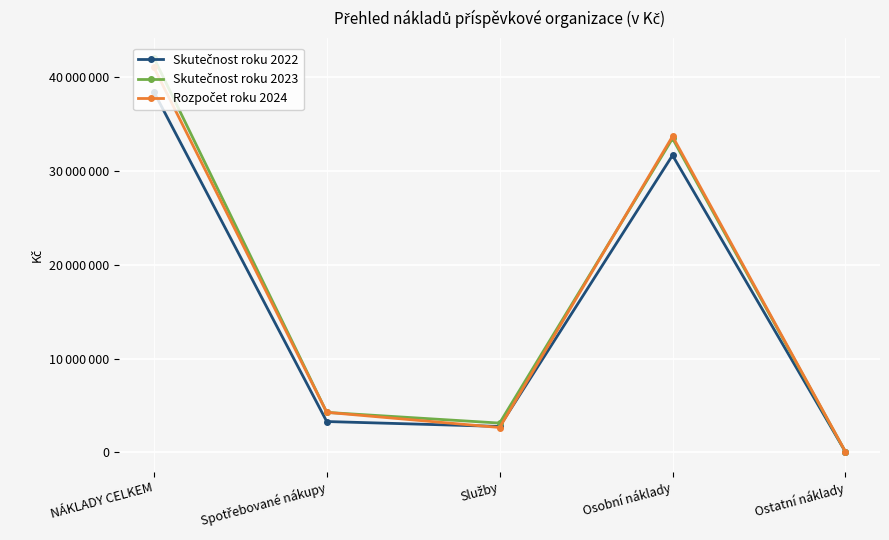

At which category is the sum across all series the highest?

NÁKLADY CELKEM